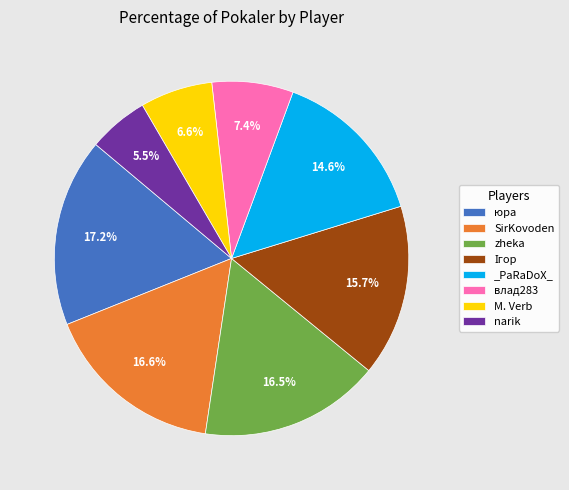

To the nearest percent, what is the average slice percentage?

12%